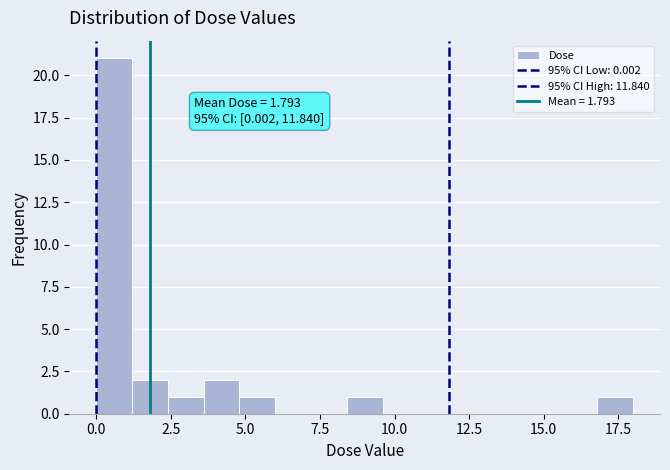

Around what value on the x-axis is the tallest bar? Give the approximate position of its centre, as read against the axis.

0.5